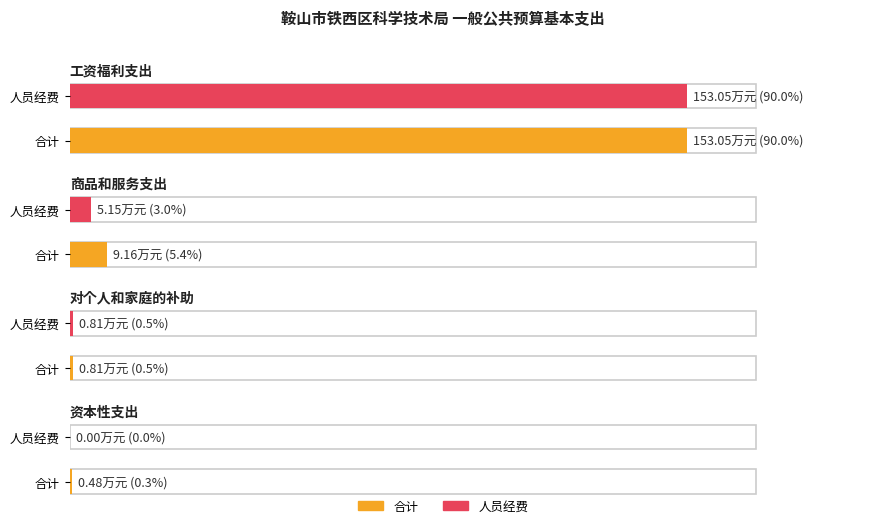

True or false: 合计 has a value of 0.7 at 资本性支出.

False